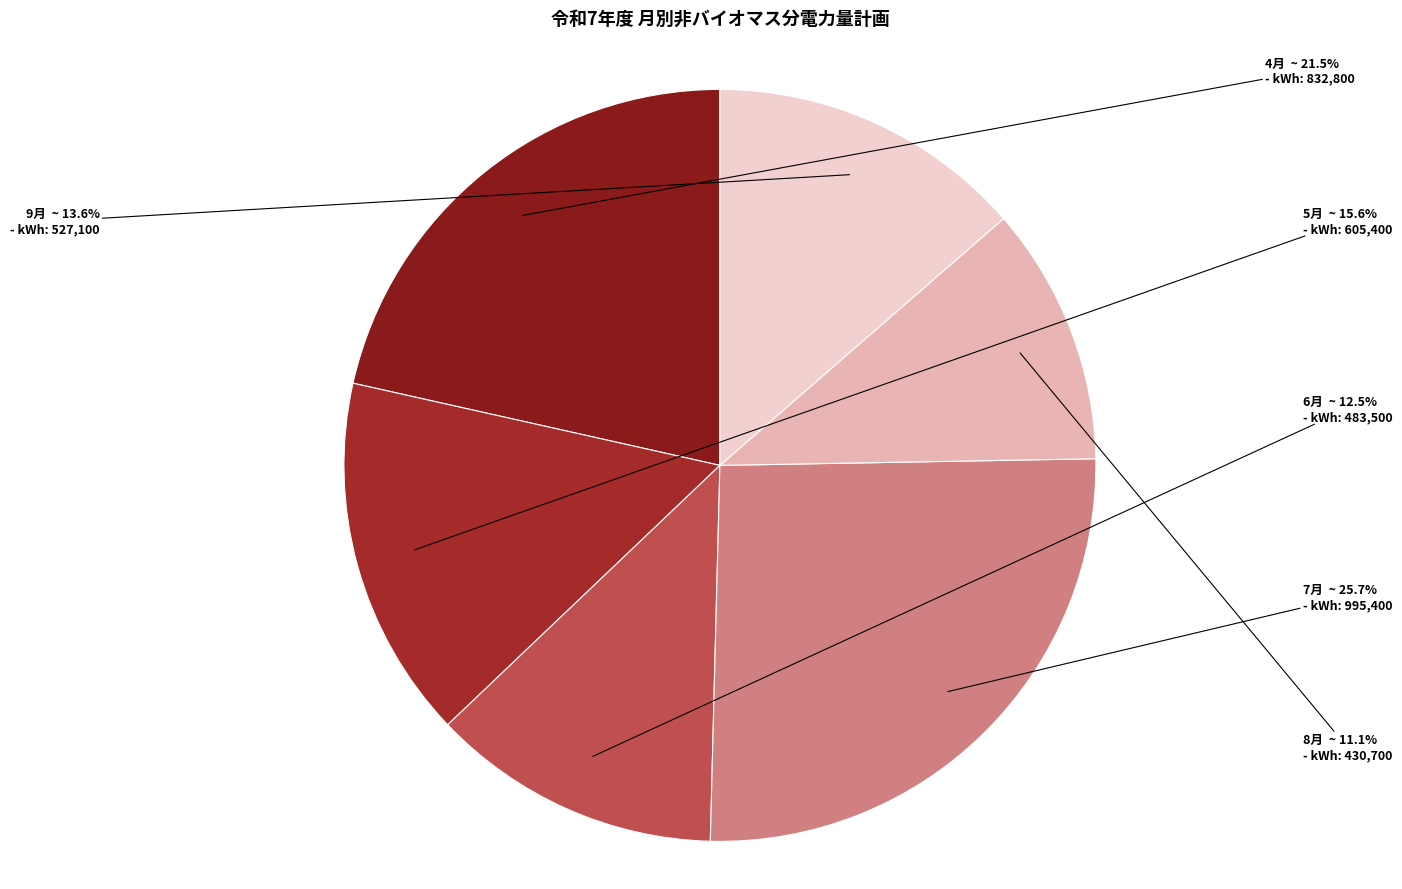

Approximately how many times larger is the value at 4月 compared to 9月?

1.6